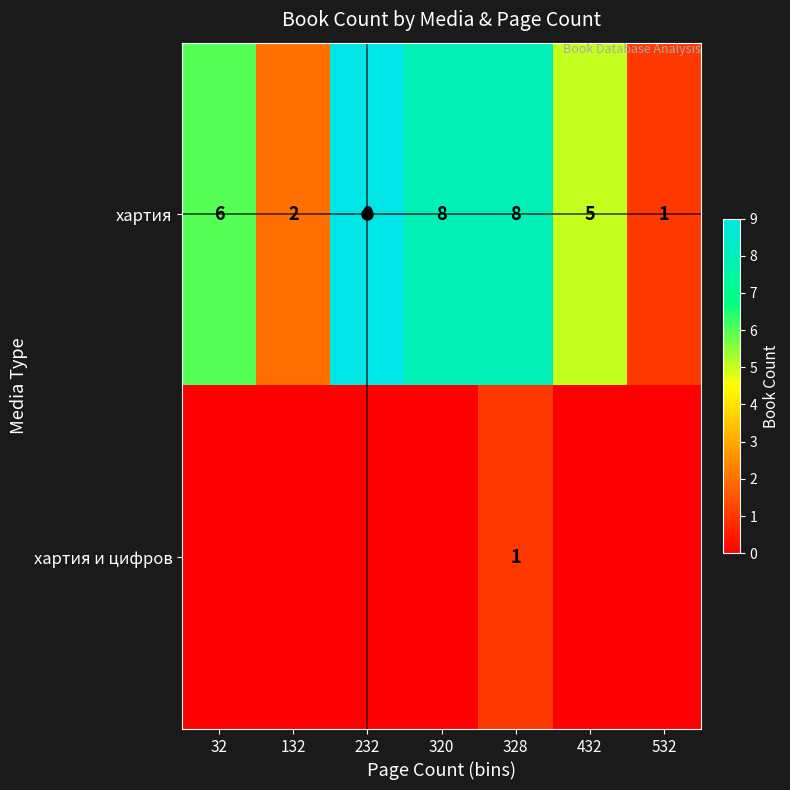

What is the difference between the second highest and minimum values in the хартия series?

7